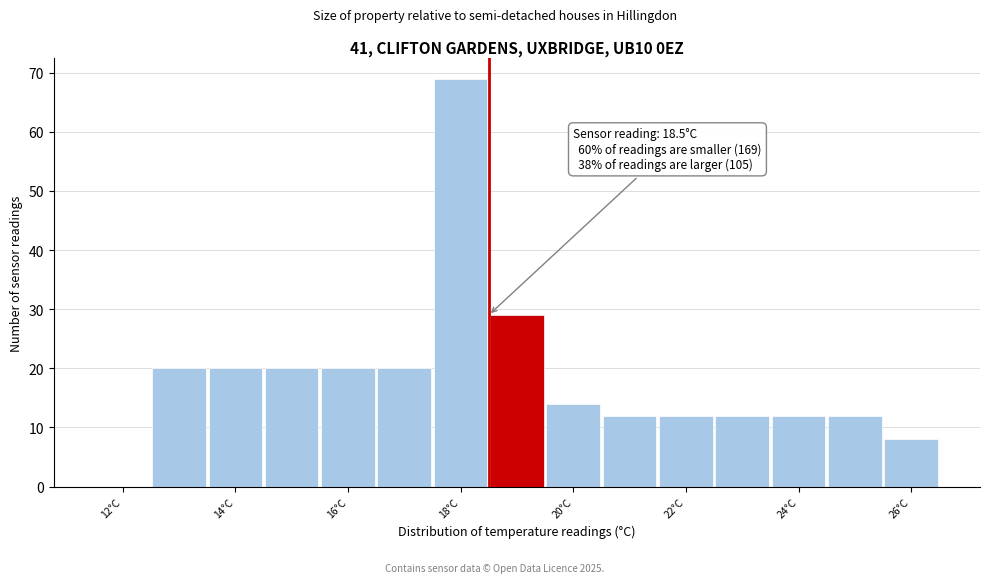

Which range on the x-axis has the tallest bar?

17.5 to 18.5